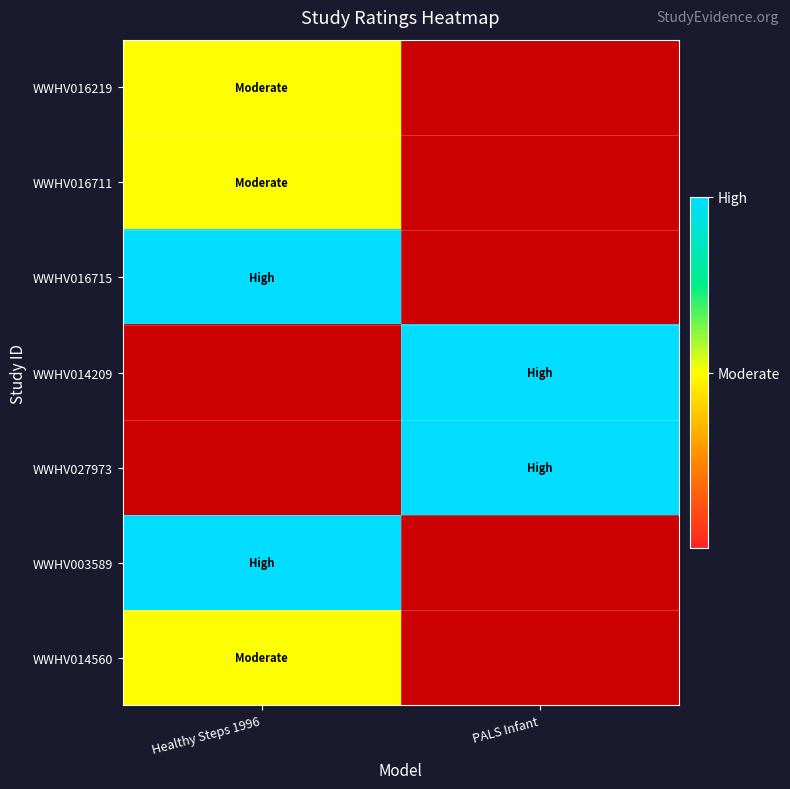

Count the number of data series in this chart.

7